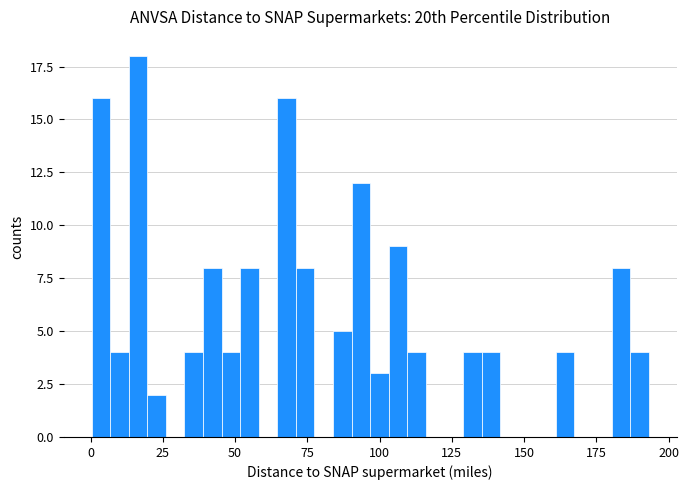

Read against the x-axis, roughly where is the centre of the tallest bar?

15